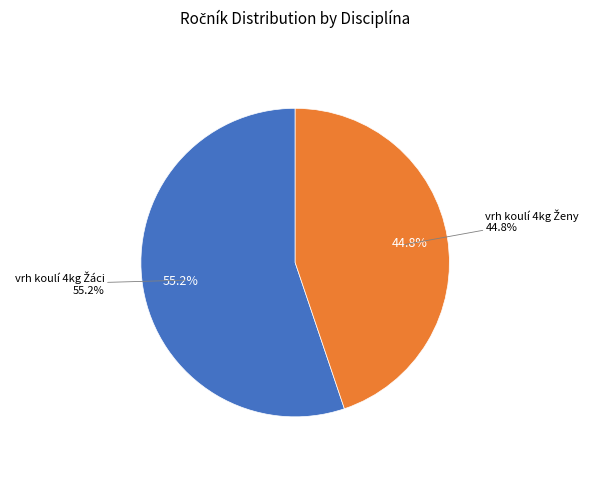

Is it true that vrh koulí 4kg Ženy is 35% of the pie?

False